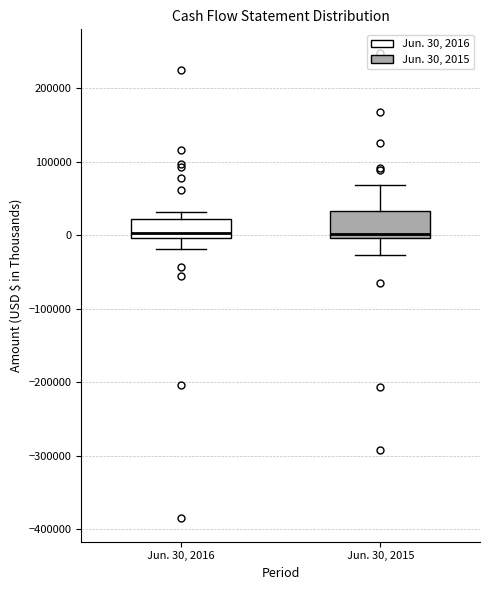

Comparing the boxes themselves (not the whiskers), which one is the tallest?

Jun. 30, 2015